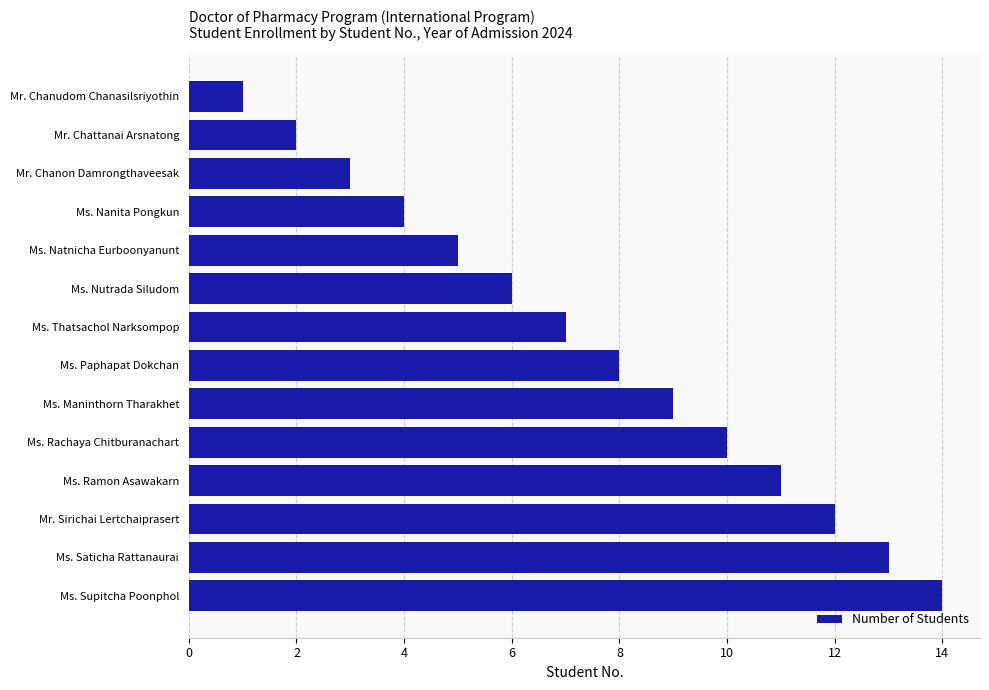

How many data points are less than 8?

7